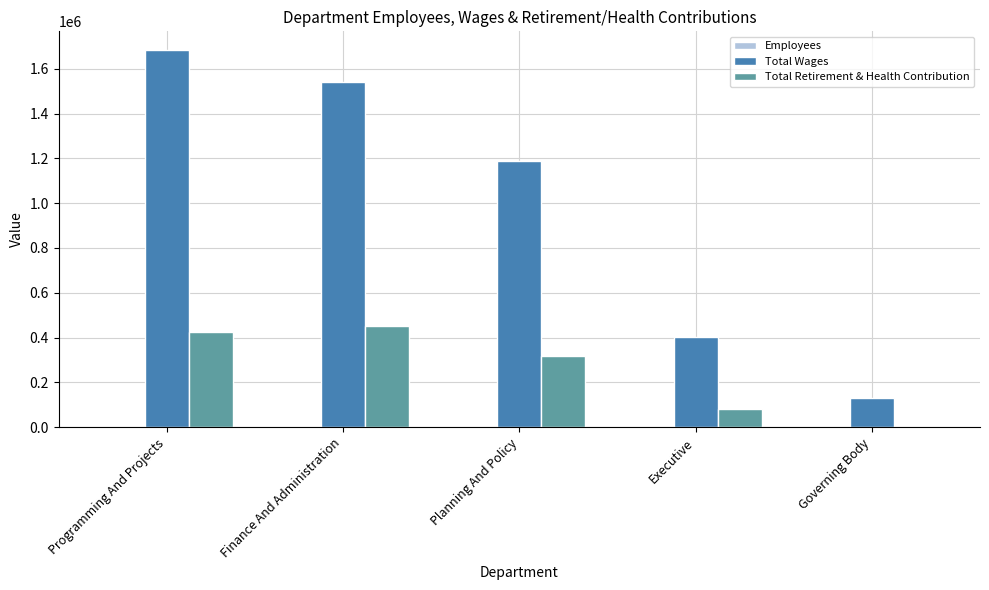

What is the sum of the Total Wages values at Planning And Policy and Programming And Projects?

2871042